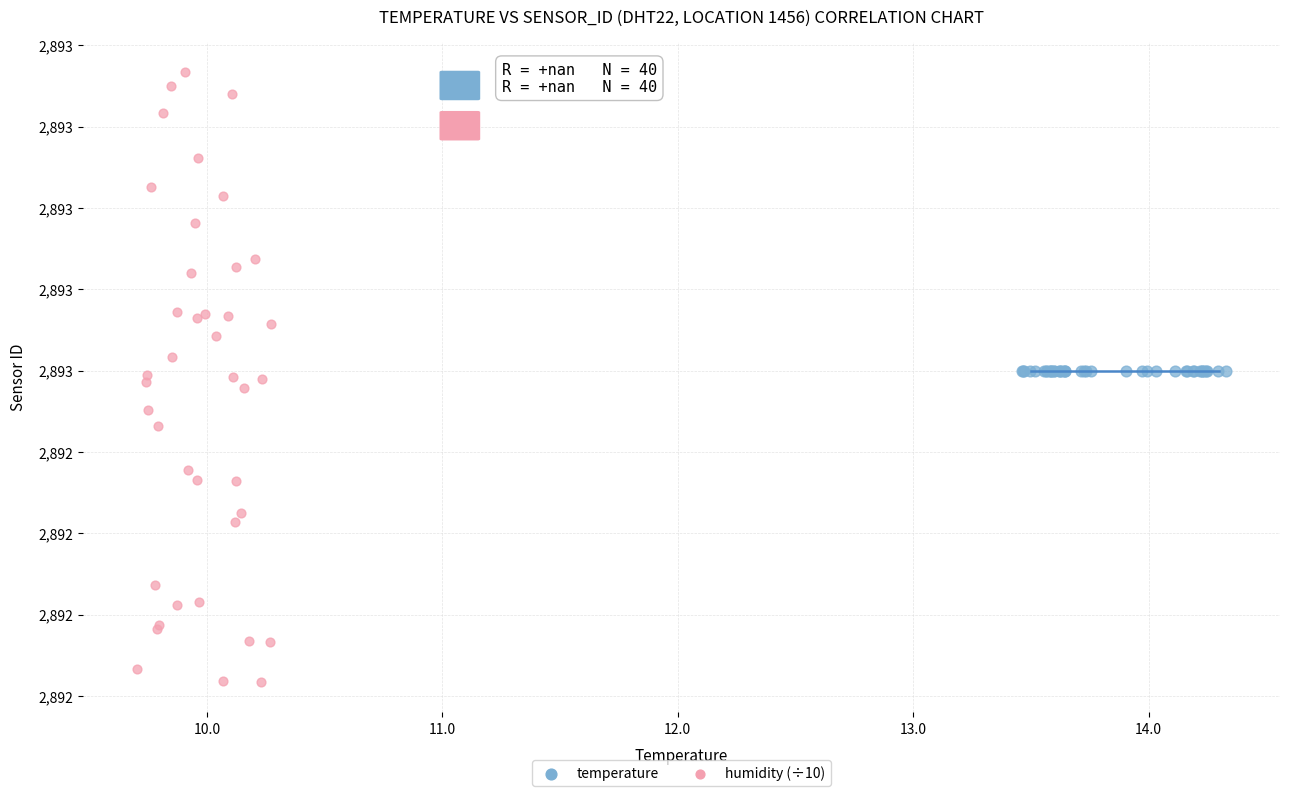

What are all the series names shown in the legend?

temperature, humidity (÷10)